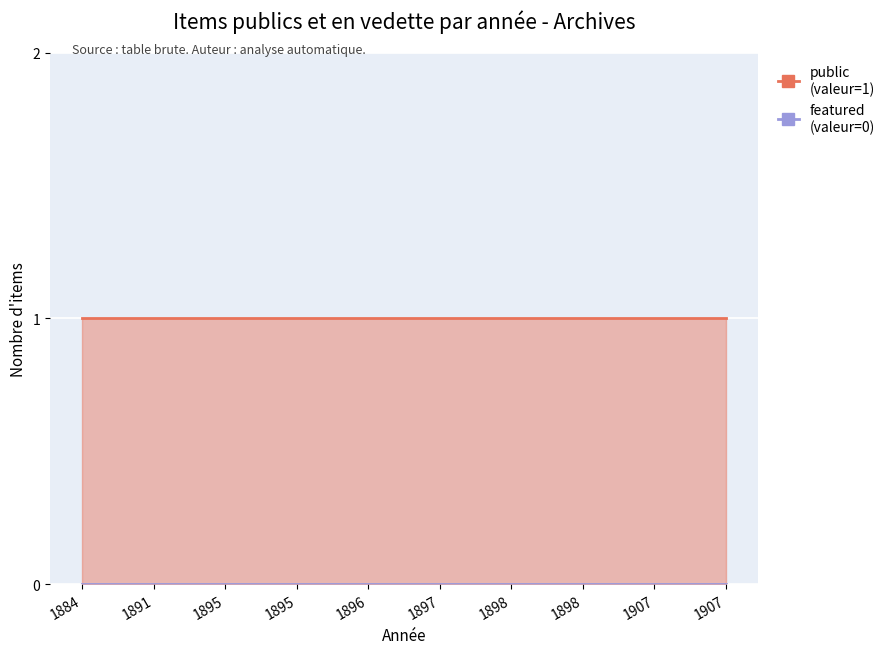

What is the maximum value shown in the chart?

1